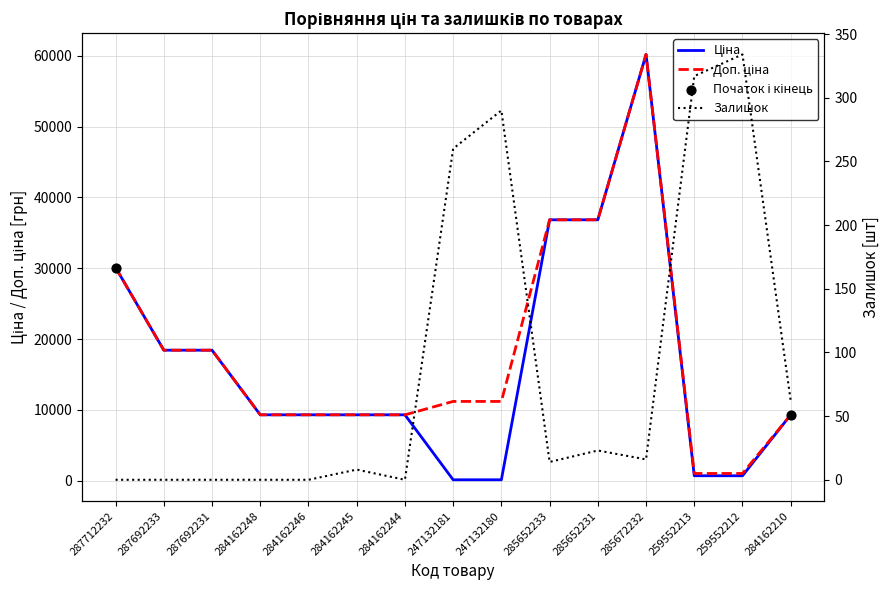

At which category is the sum across all series the highest?

285672232